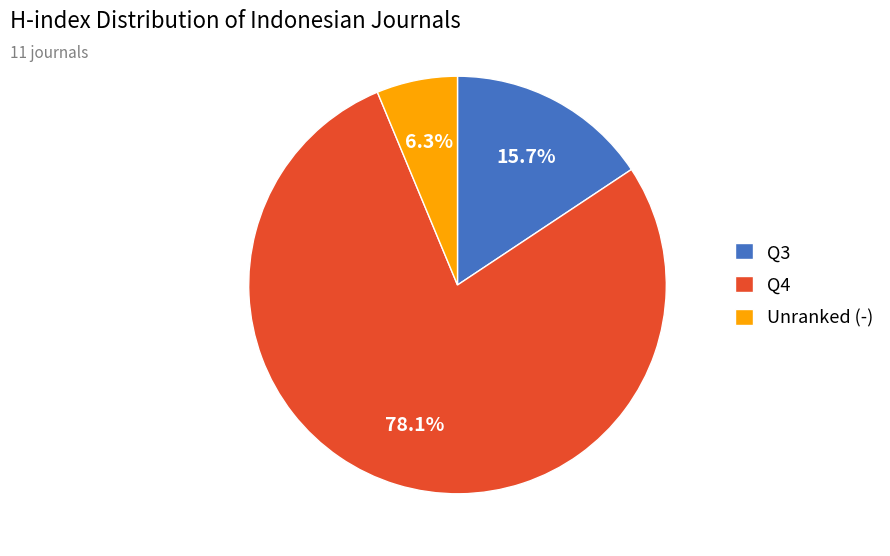

Between Q4 and Q3, which is larger?

Q4